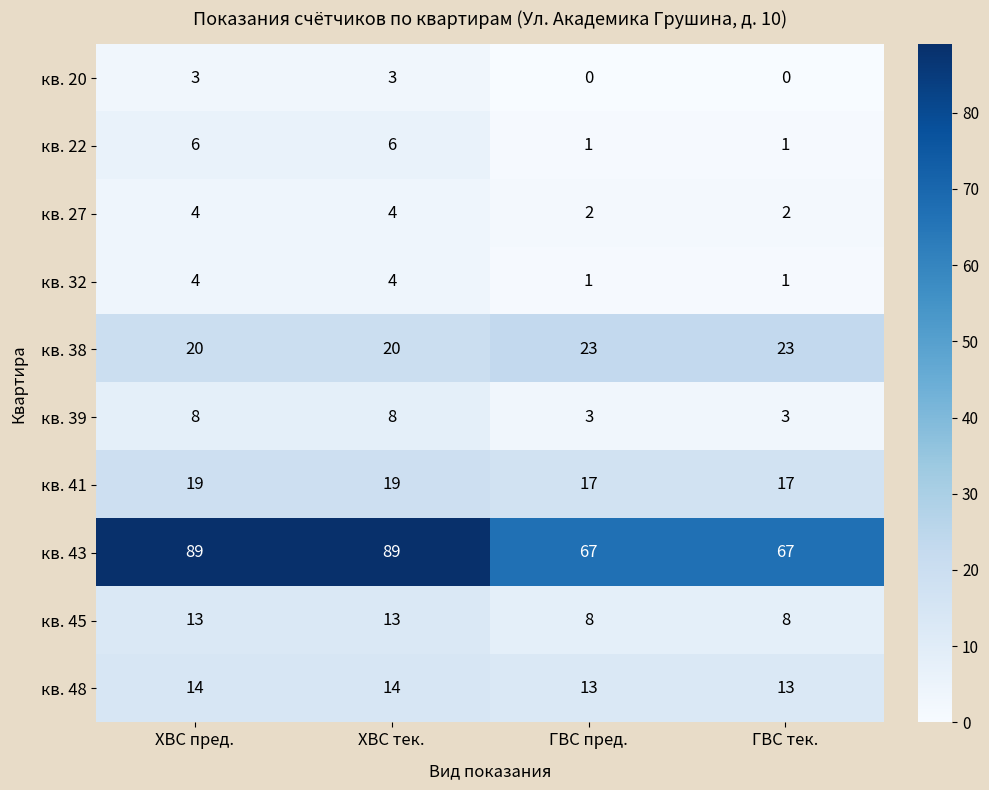

Is it true that кв. 20 equals -2 at ГВС пред.?

False